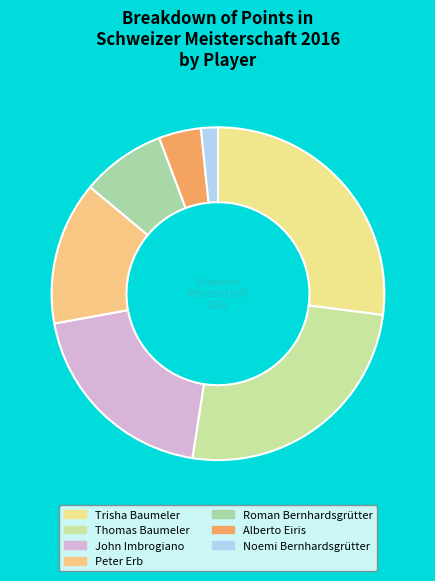

To the nearest percent, what is the combined percentage of Thomas Baumeler and Roman Bernhardsgrütter?

34%